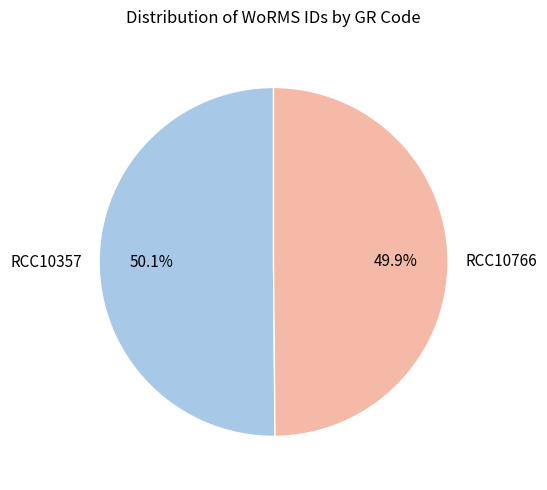

To the nearest percent, what is the combined percentage of RCC10357 and RCC10766?

100%